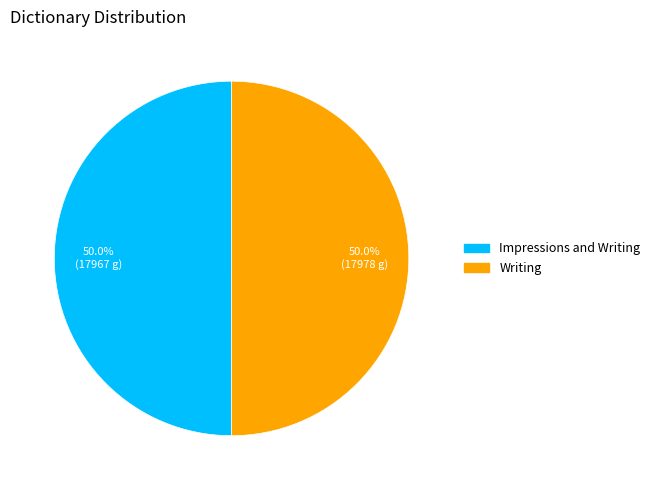

To the nearest percent, what percentage of the pie is Writing?

50%